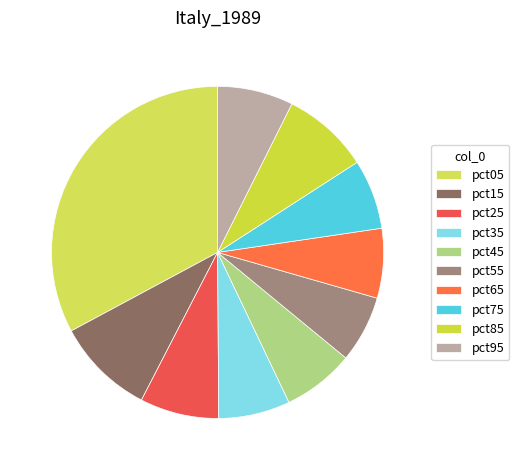

Count the number of slices in the pie.

10